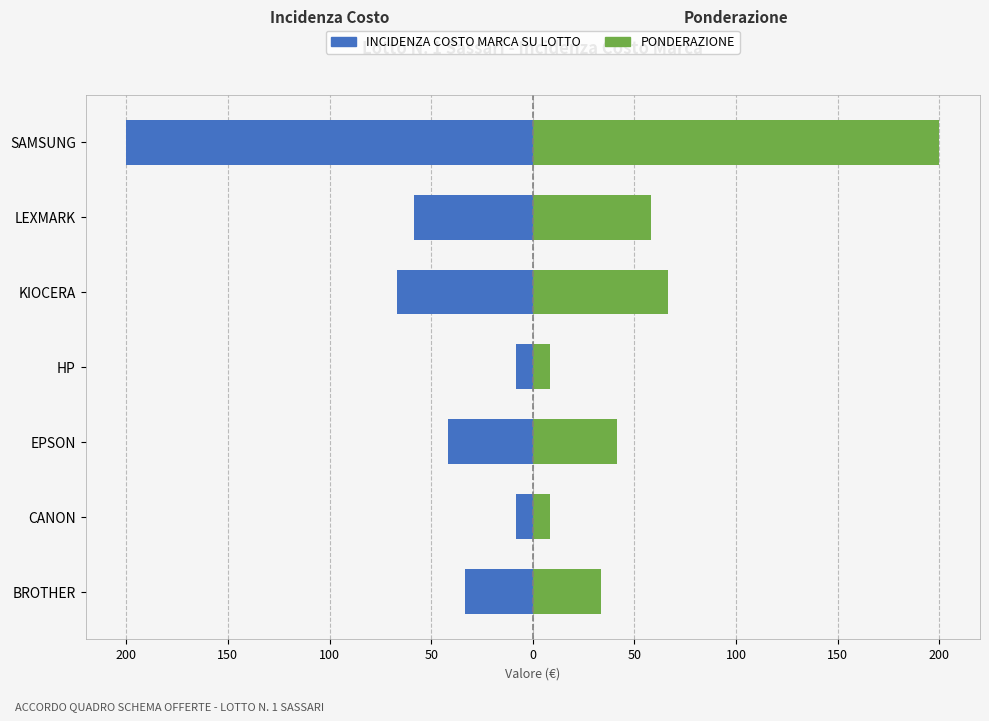

The value of INCIDENZA COSTO MARCA SU LOTTO at KIOCERA is -66.7. True or false?

True